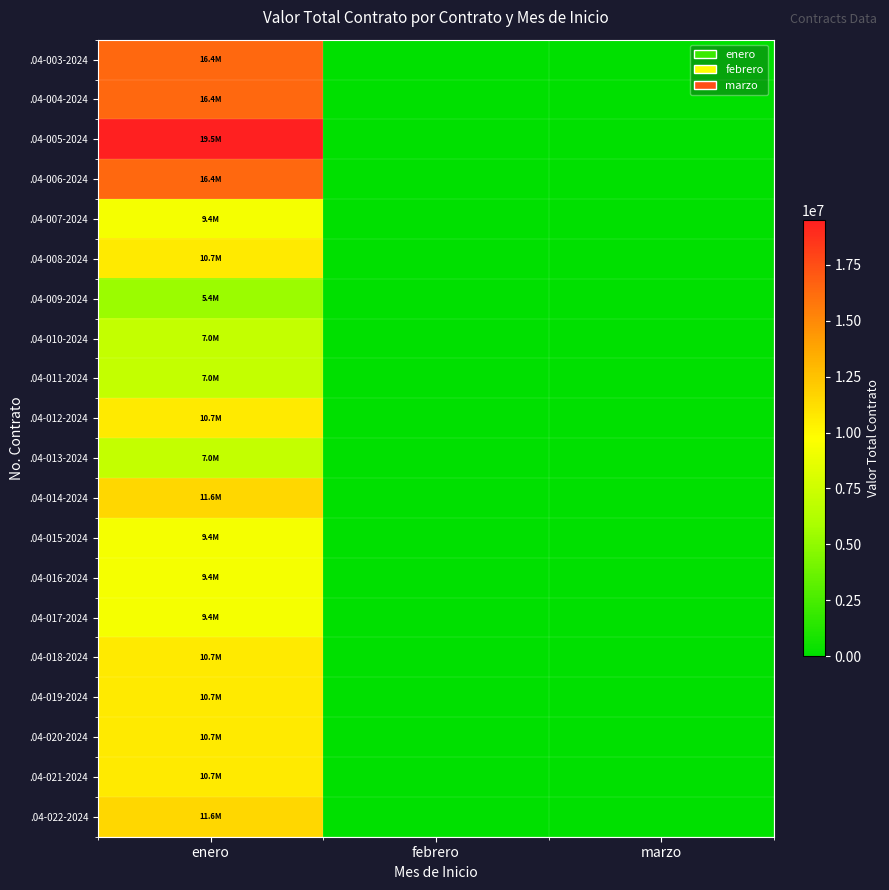

Between enero and marzo, which series saw the biggest shift?

.04-005-2024